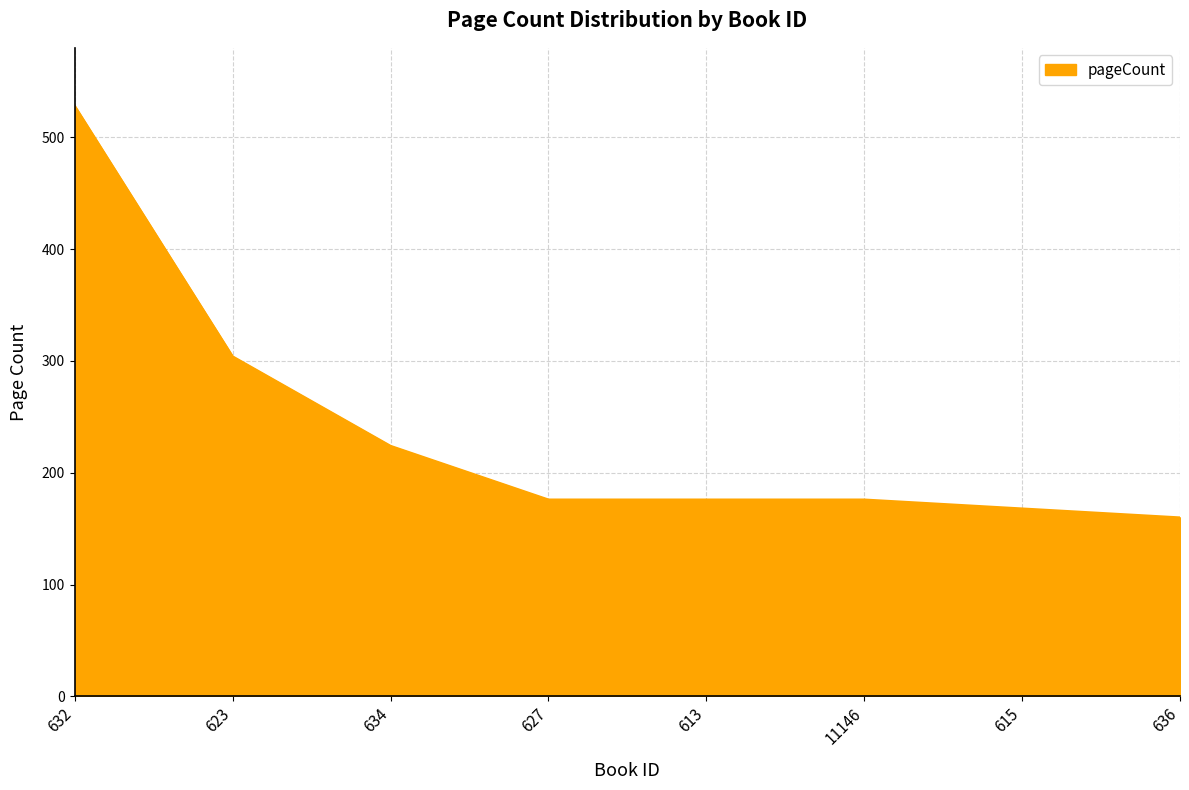

What position from the right is 632?

8